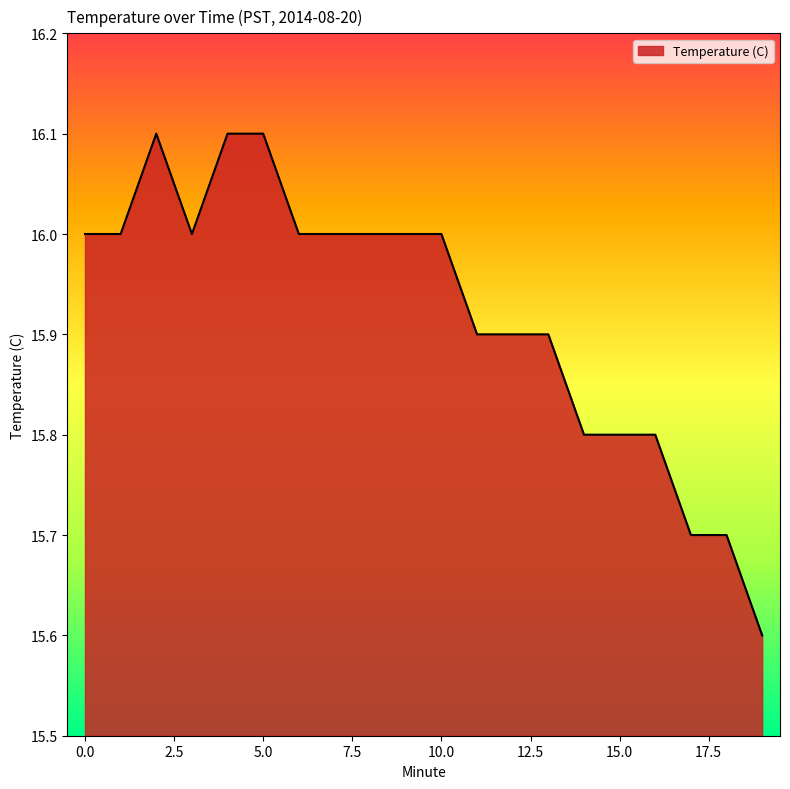

What is the smallest value displayed?

15.6